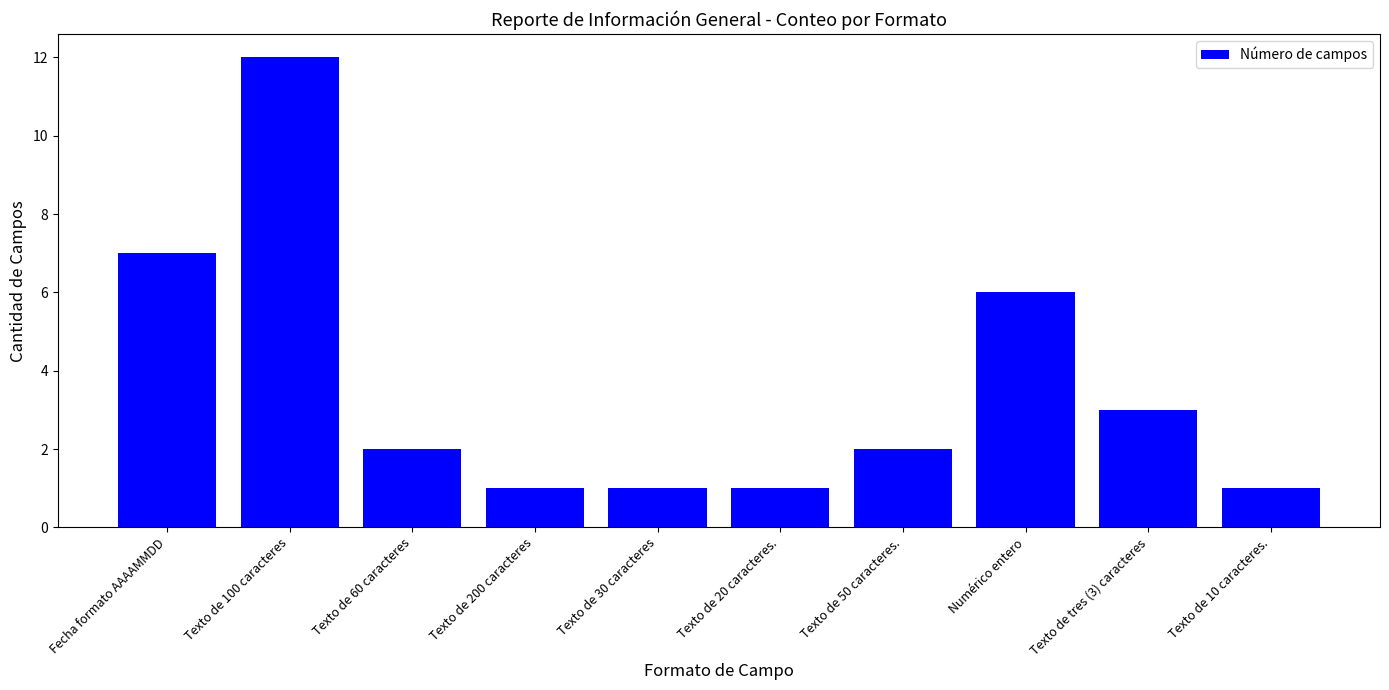

Reading left to right, list all the values displayed in this chart.

7	12	2	1	1	1	2	6	3	1